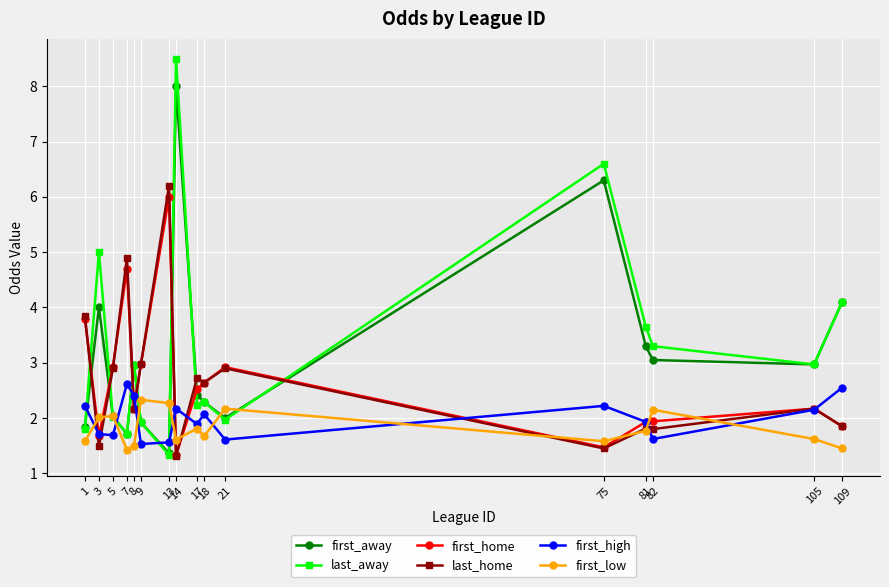

In last_home, how many points are higher than both neighbors (excluding endpoints)?

6